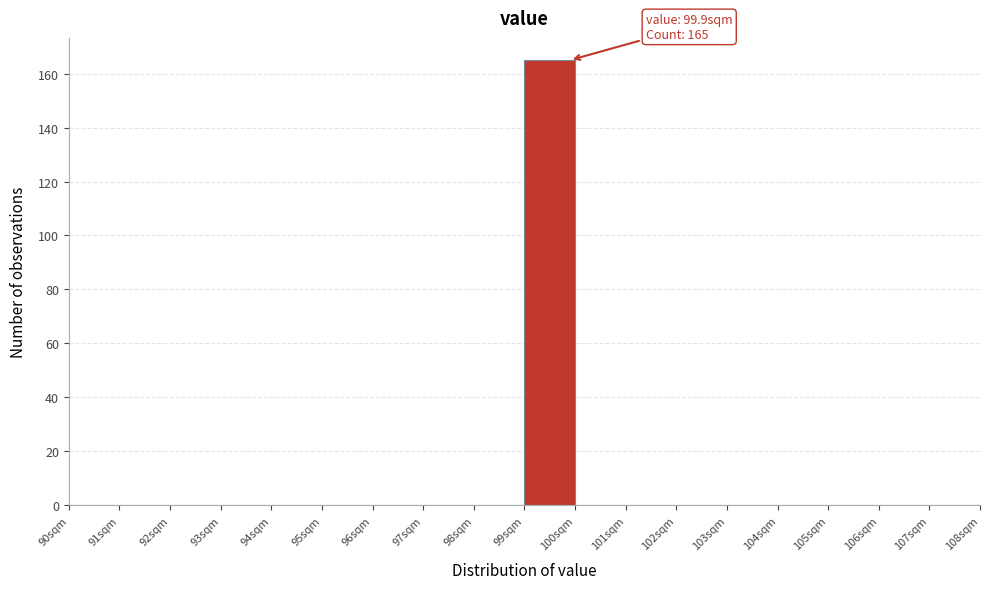

Over which range of the x-axis is the bar tallest?

99 to 100